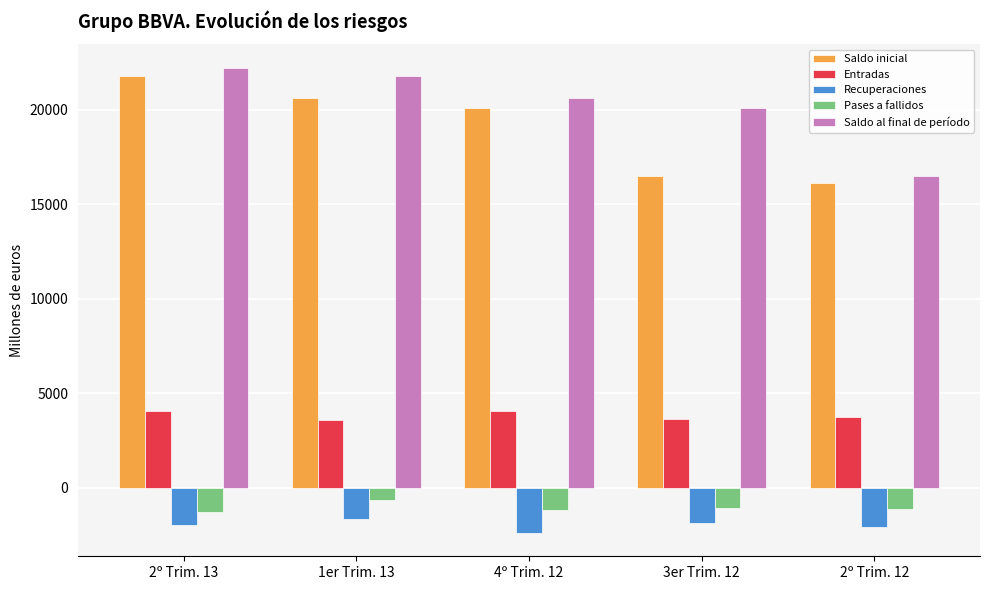

The value of Saldo inicial at 2º Trim. 12 is 16096.2. True or false?

True